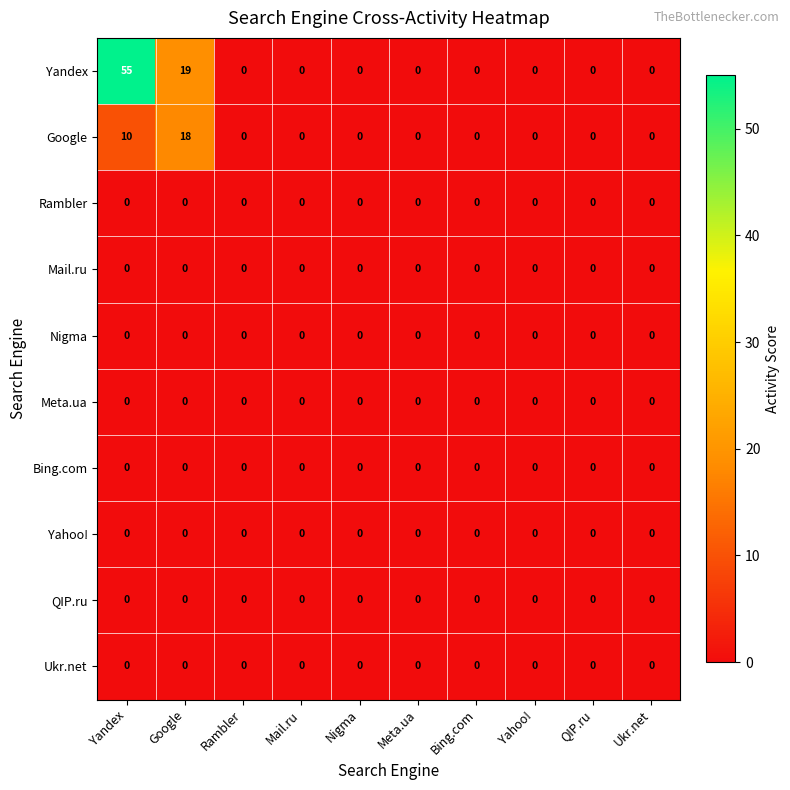

Which series has the largest range (max minus min)?

Yandex